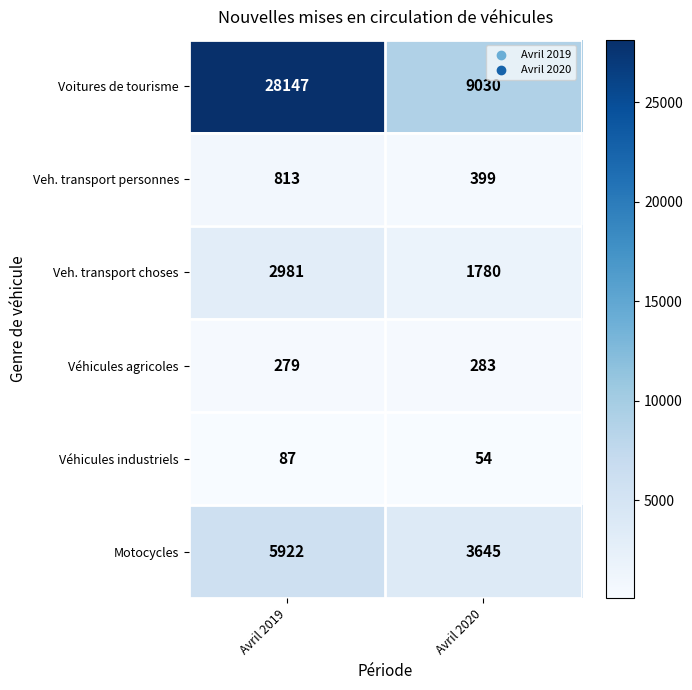

What is the minimum value for Veh. transport choses?

1780